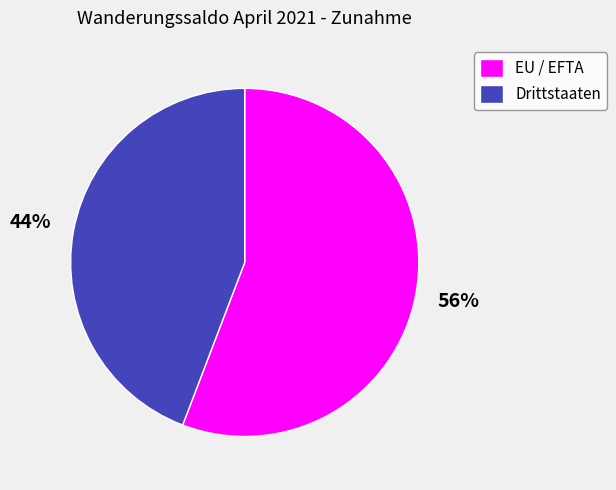

Is it true that EU / EFTA is 56% of the pie?

True